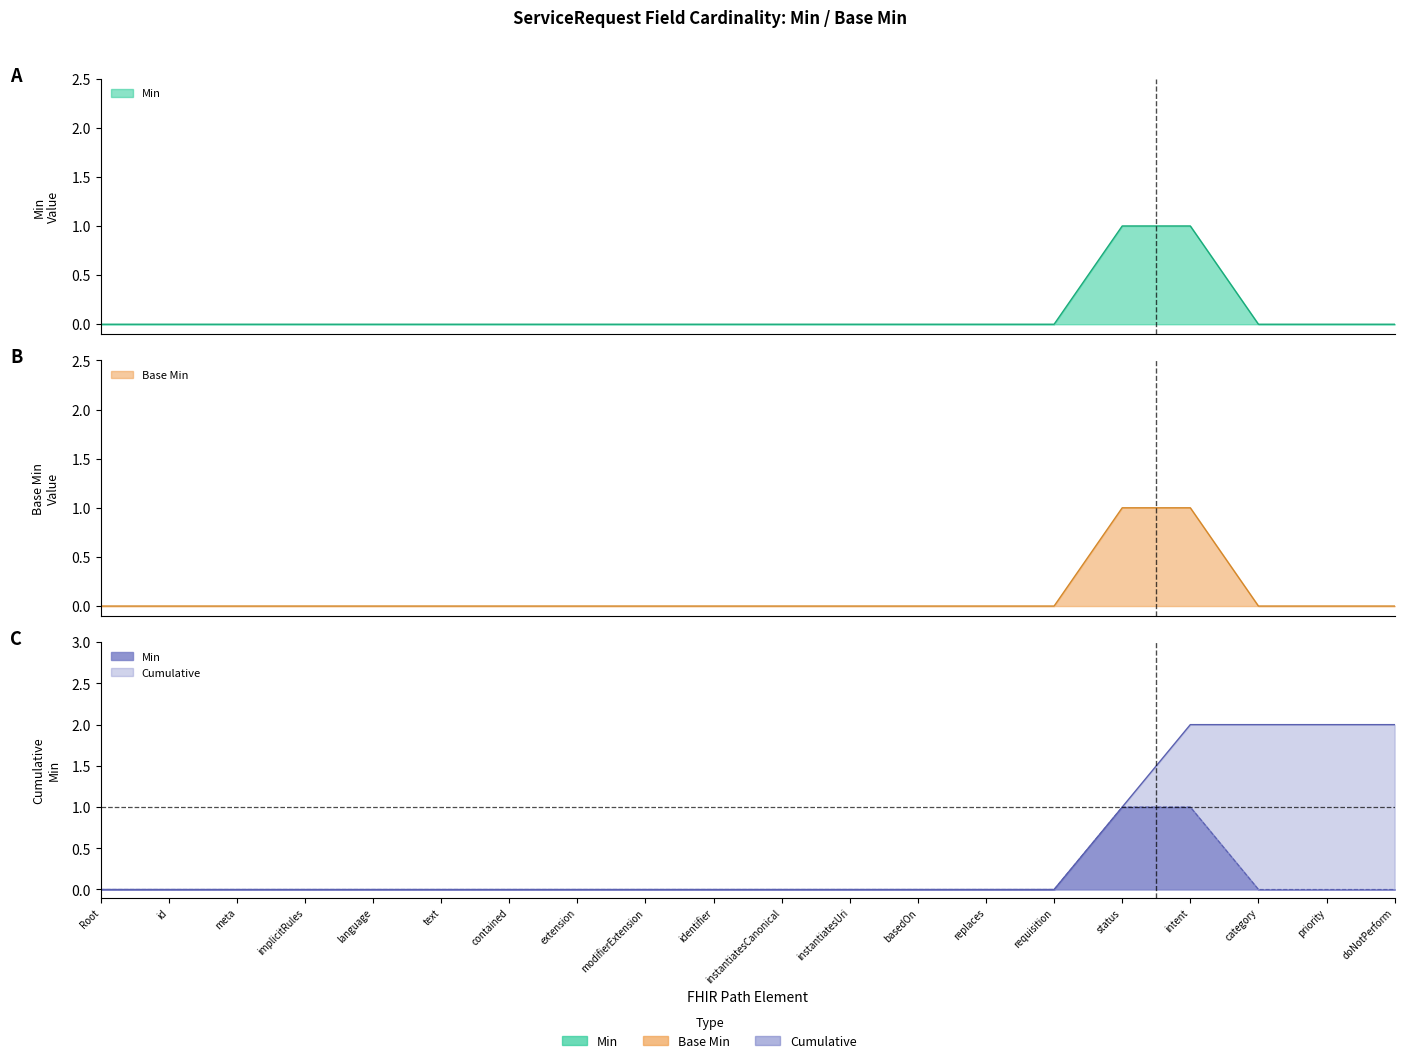

Read the Cumulative value at intent.

2